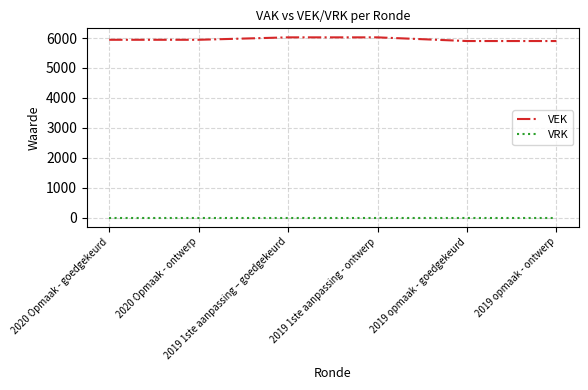

What are all the series names shown in the legend?

VEK, VRK